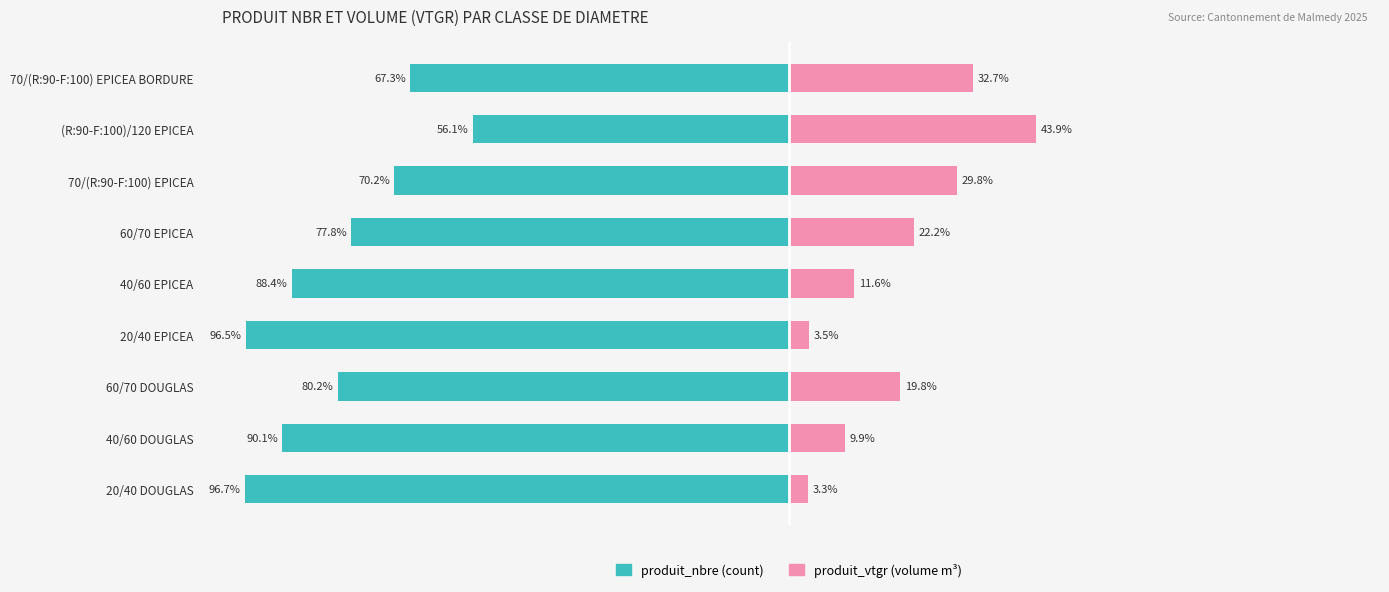

What is the difference between the maximum and minimum values in the produit_nbre series?

40.6